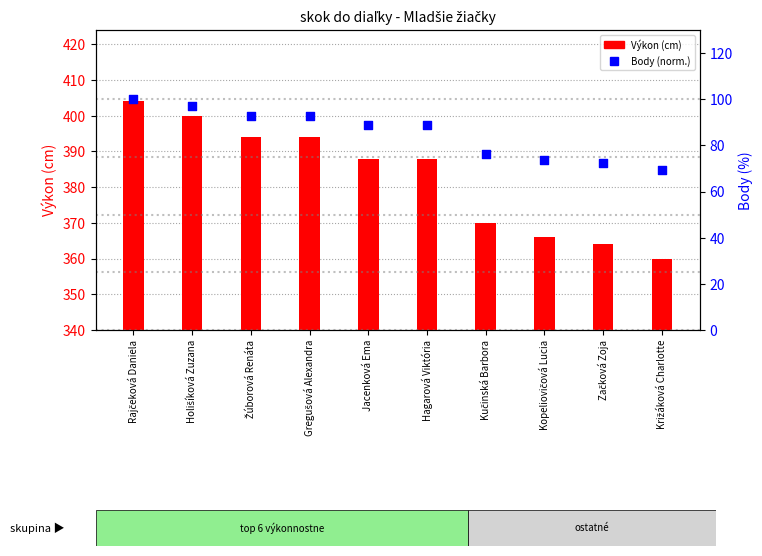

At how many categories does at least one series exceed 380?

6